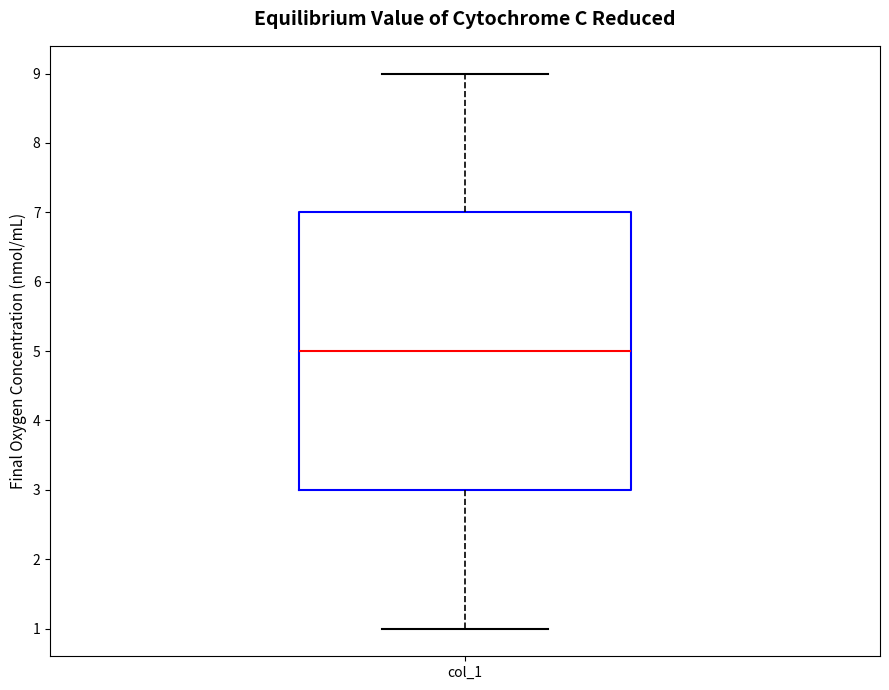

Where is the upper edge of the box for col_1 on the y-axis? The values are not printed on the chart, so give them approximately, as read against the axis.

7